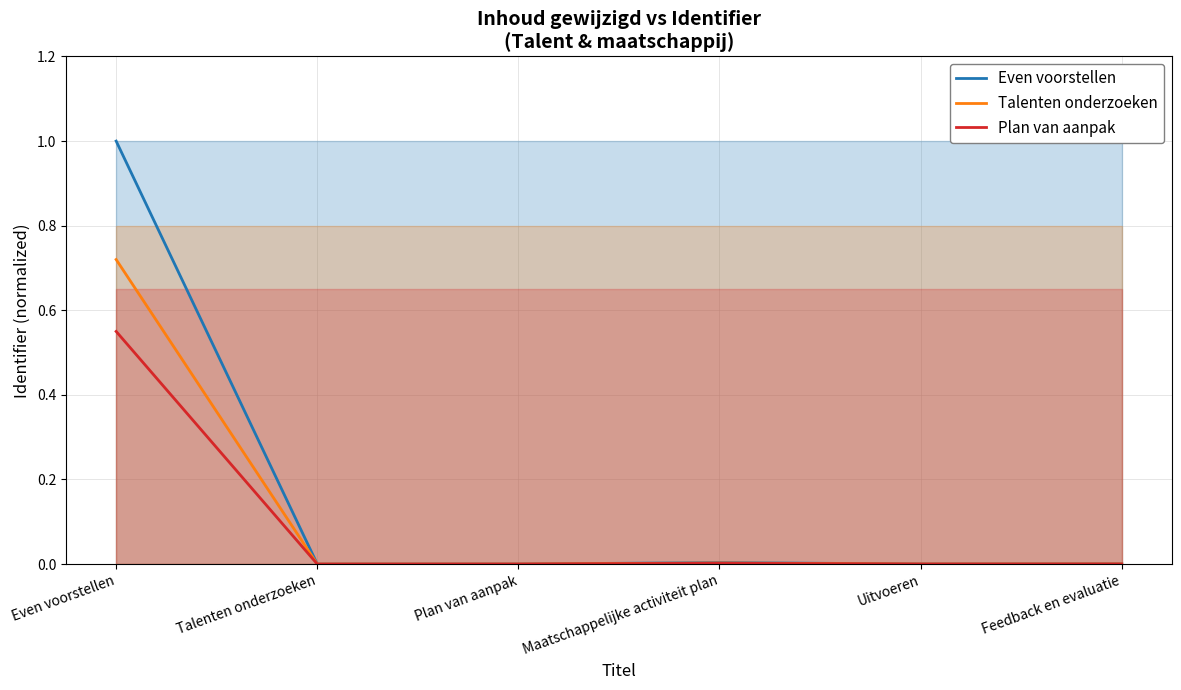

True or false: Even voorstellen has more than 0 points higher than both neighbors.

True